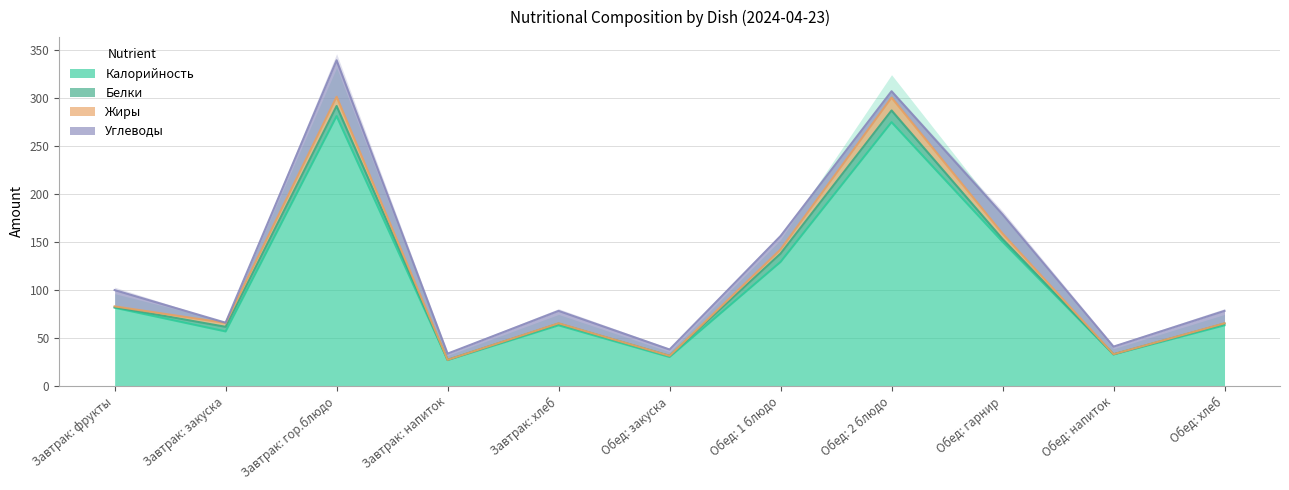

List the labels in order of Калорийность value, largest first.

Завтрак: гор.блюдо, Обед: 2 блюдо, Обед: гарнир, Обед: 1 блюдо, Завтрак: фрукты, Завтрак: хлеб, Обед: хлеб, Завтрак: закуска, Обед: напиток, Обед: закуска, Завтрак: напиток